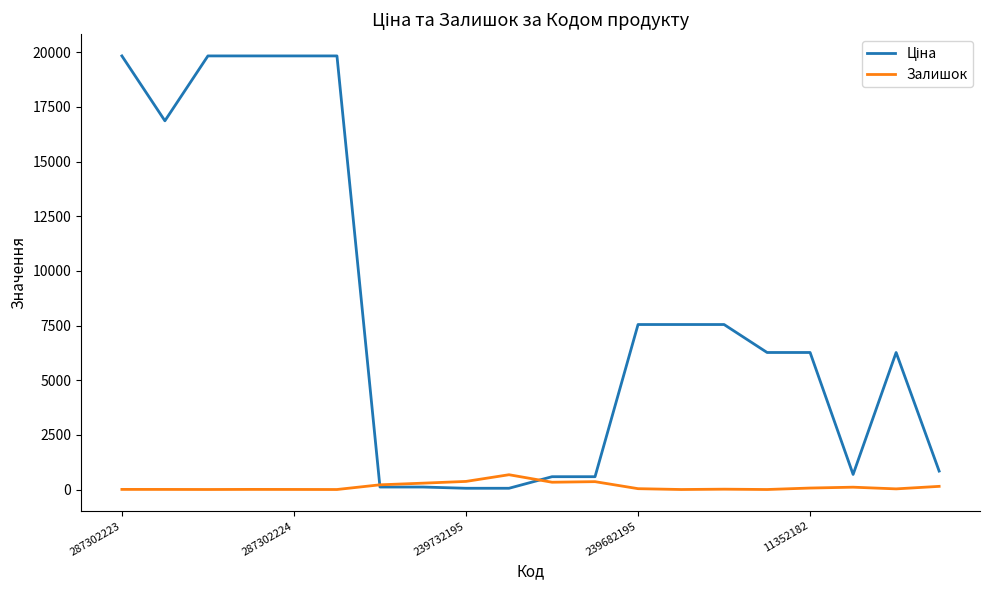

What is the highest value of the Залишок series?

676.0